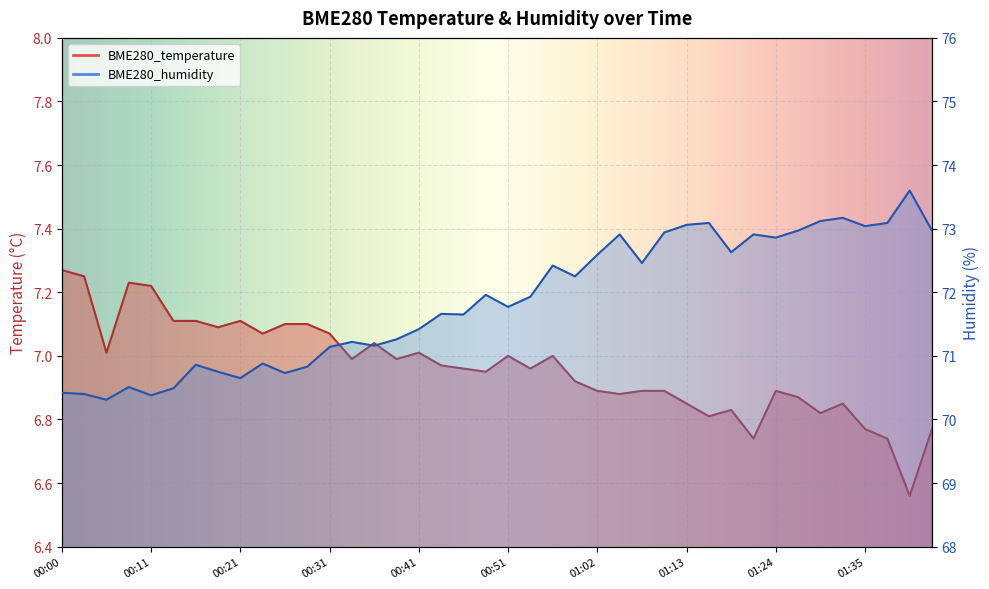

How many interior local peaks does the BME280_humidity series have?

12